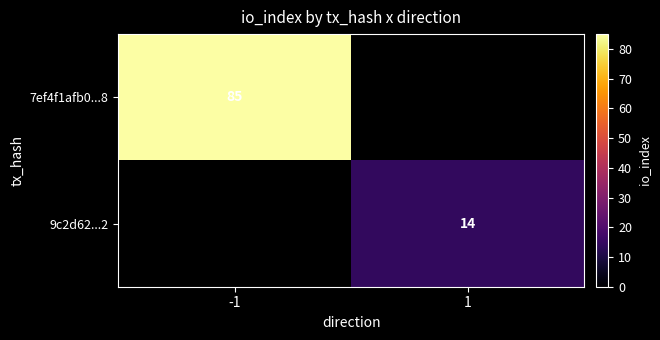

Is the value of 9c2d62...2 at 1 greater than the value of 7ef4f1afb0...8 at -1?

No